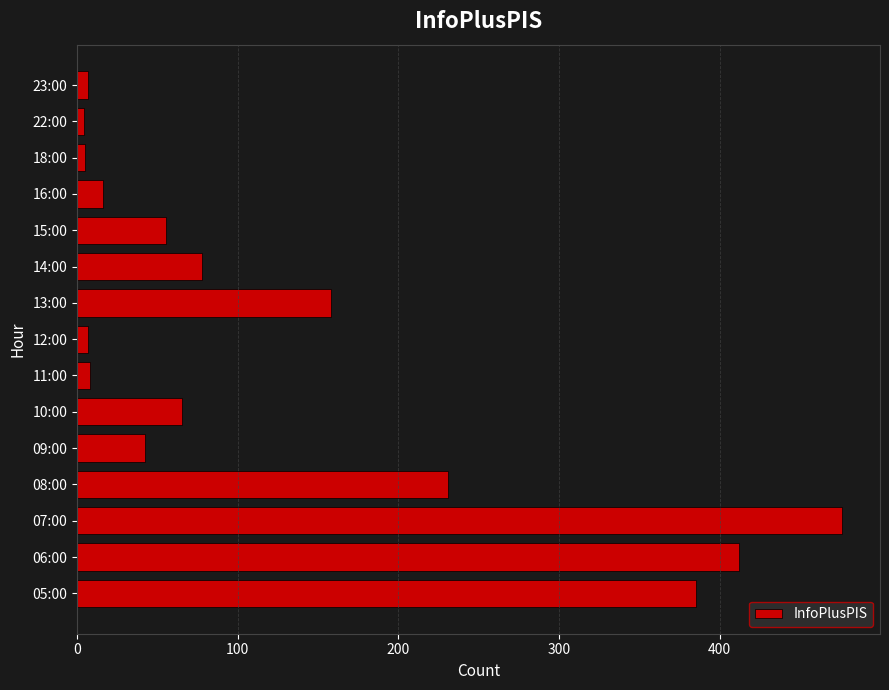

What is the sum of all values?

1949